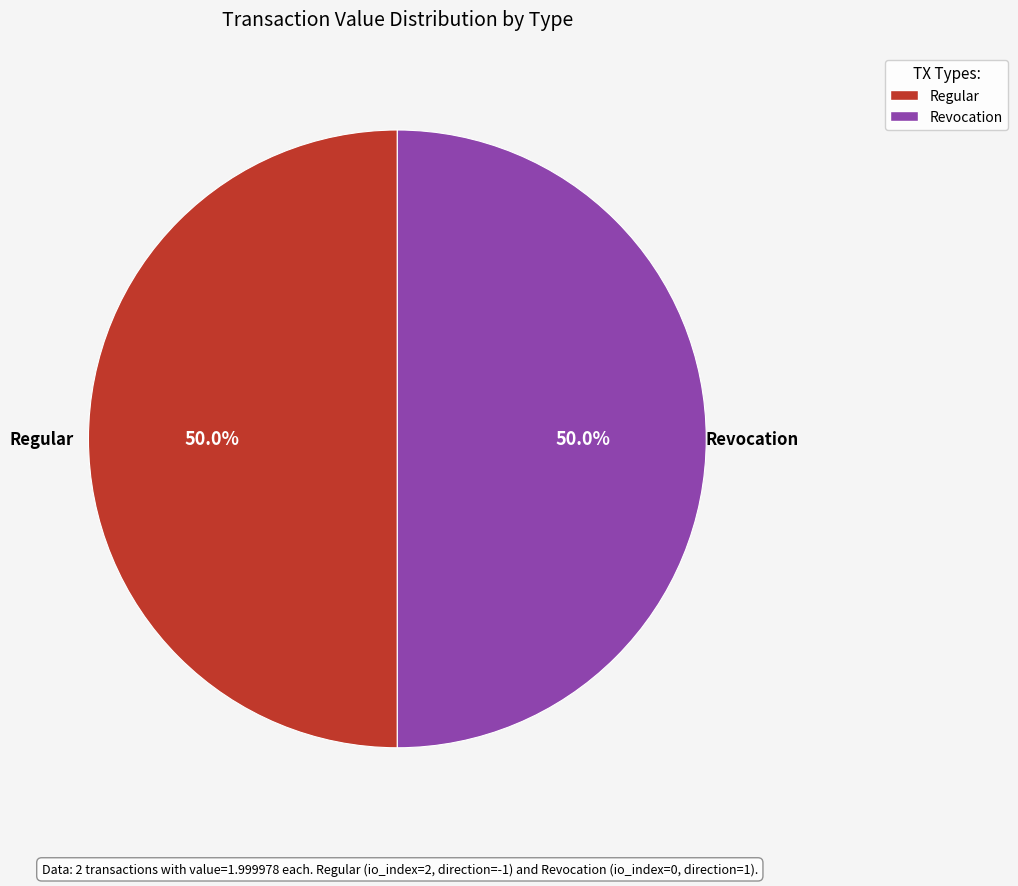

Which slice is the largest?

Regular (io_index=2)